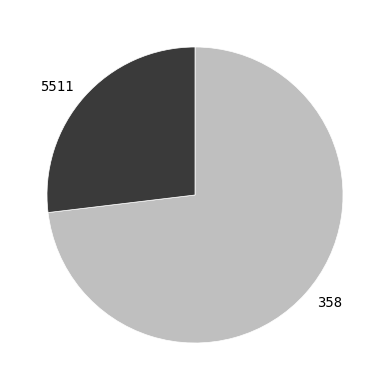

Rank the categories by value from lowest to highest.

5511, 358